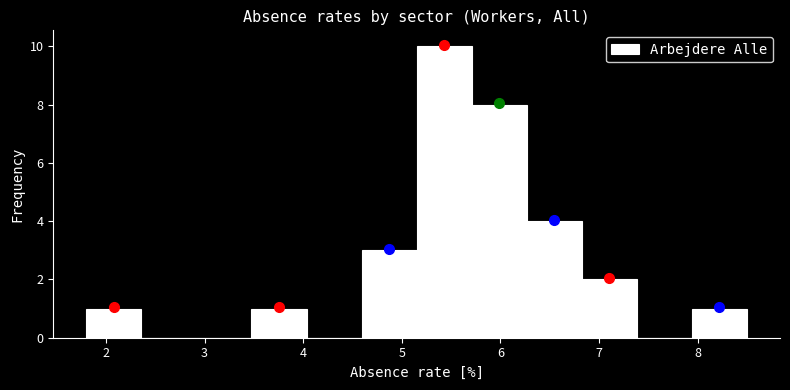

How tall is the bar that spans 1.8 to 2.4 on the x-axis? Neither the bar edges nor the heights are printed on the chart, so give them approximately, as read against the axes.

1